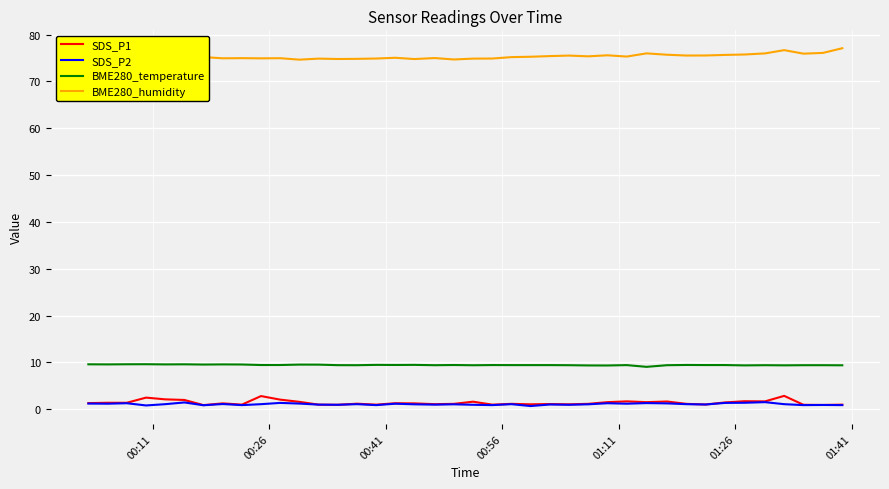

How many lines are shown in the chart?

4